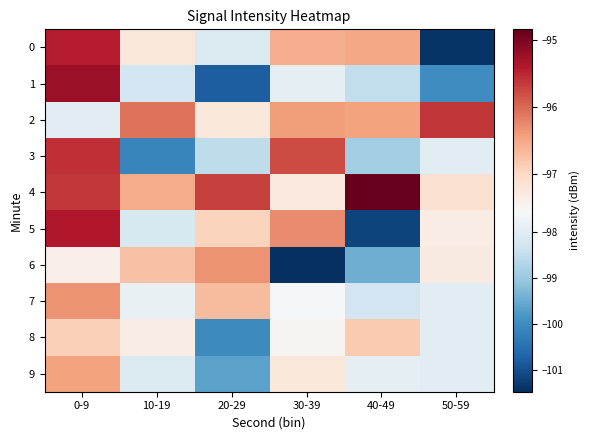

Rank the series at 40-49 from highest to lowest value.

4, 2, 0, 8, 9, 7, 1, 3, 6, 5